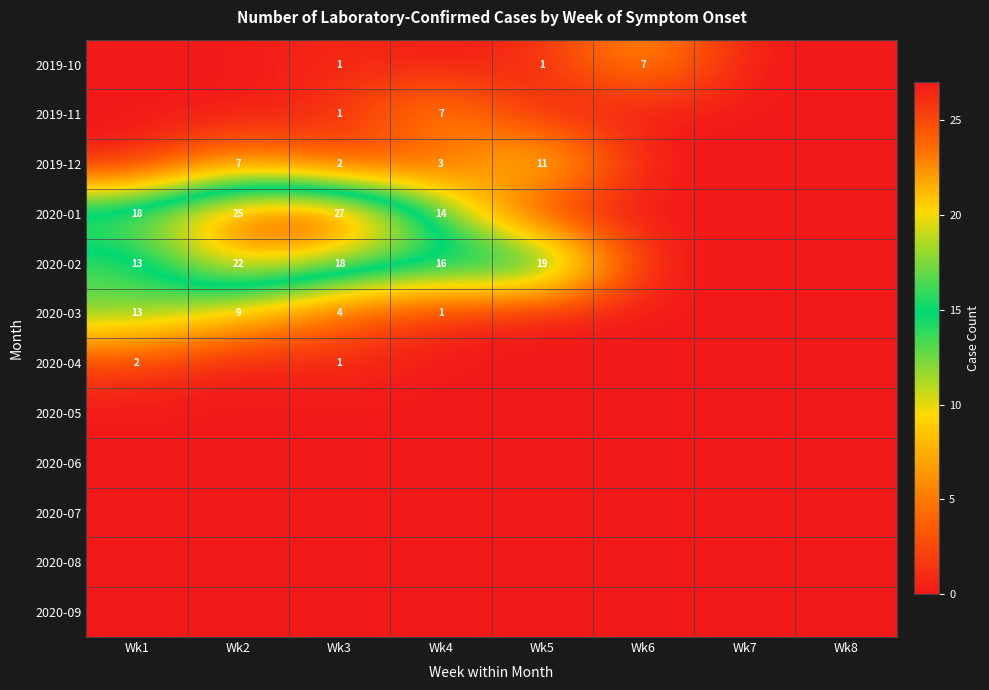

Between Wk3 and Wk2, which is larger?

Wk3